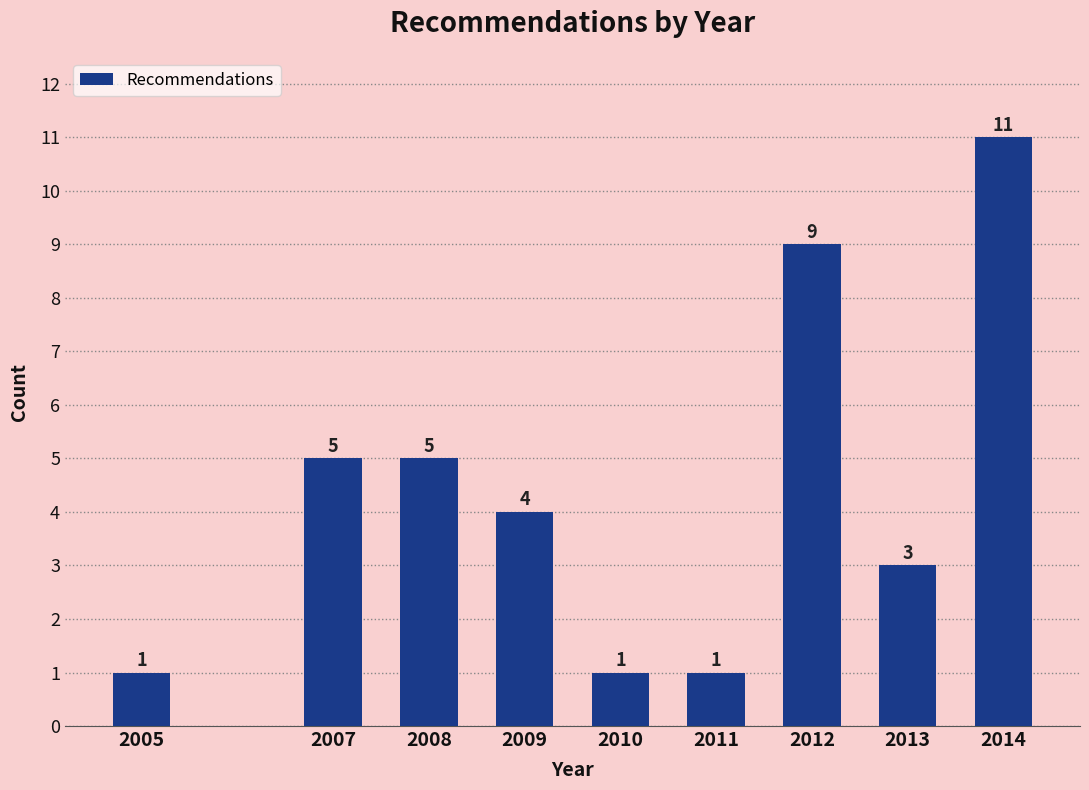

Reading left to right, extract all data points from this chart.

2005=1	2007=5	2008=5	2009=4	2010=1	2011=1	2012=9	2013=3	2014=11